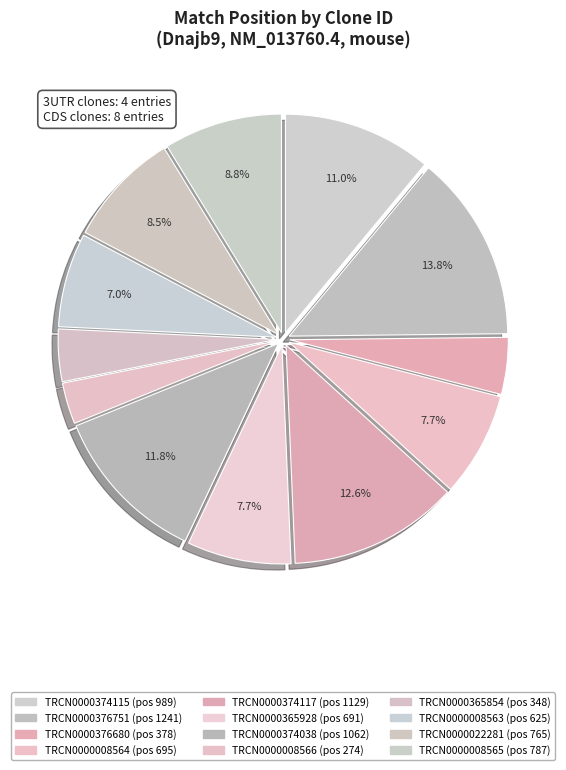

How many segments does this pie chart have?

12